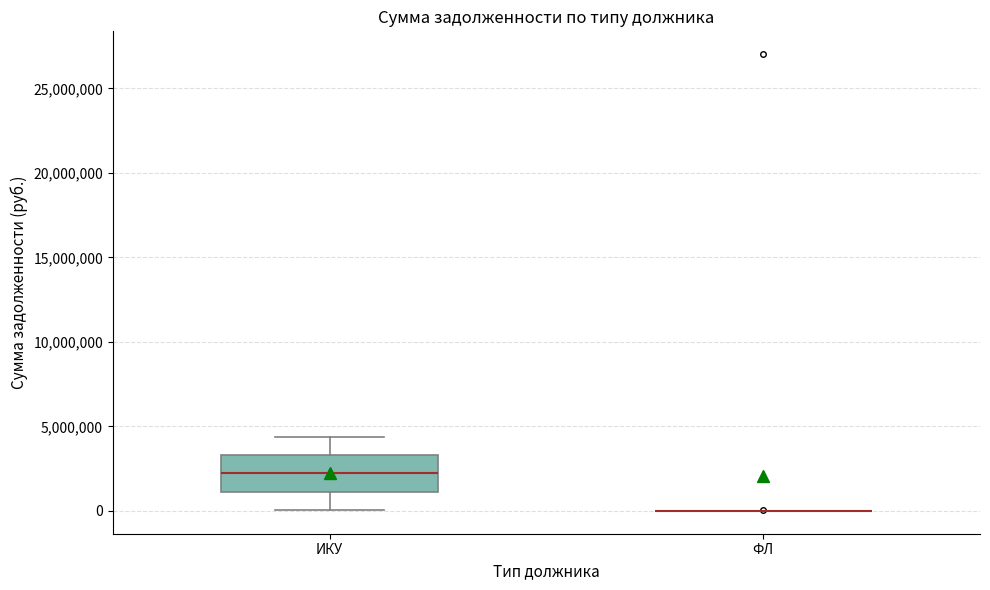

Comparing the boxes themselves (not the whiskers), which one is the tallest?

ИКУ